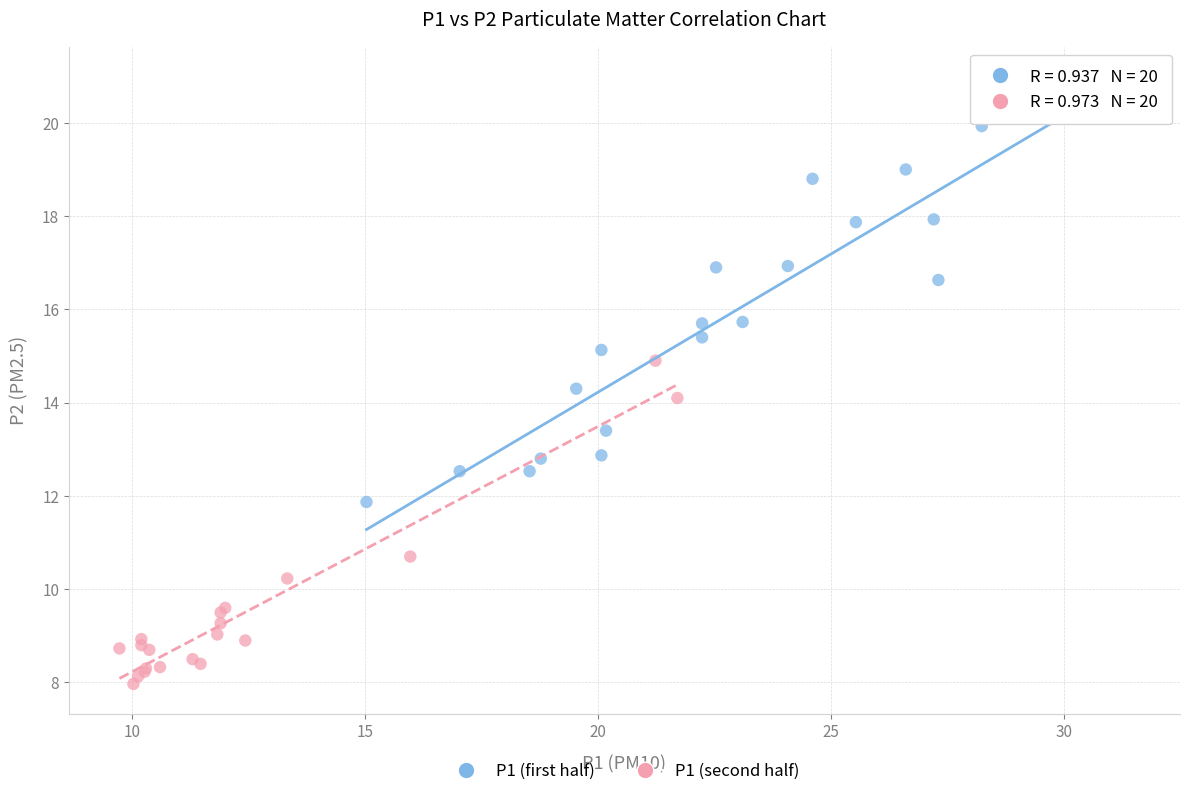

Which series reaches the maximum Y coordinate?

P1 (first half)